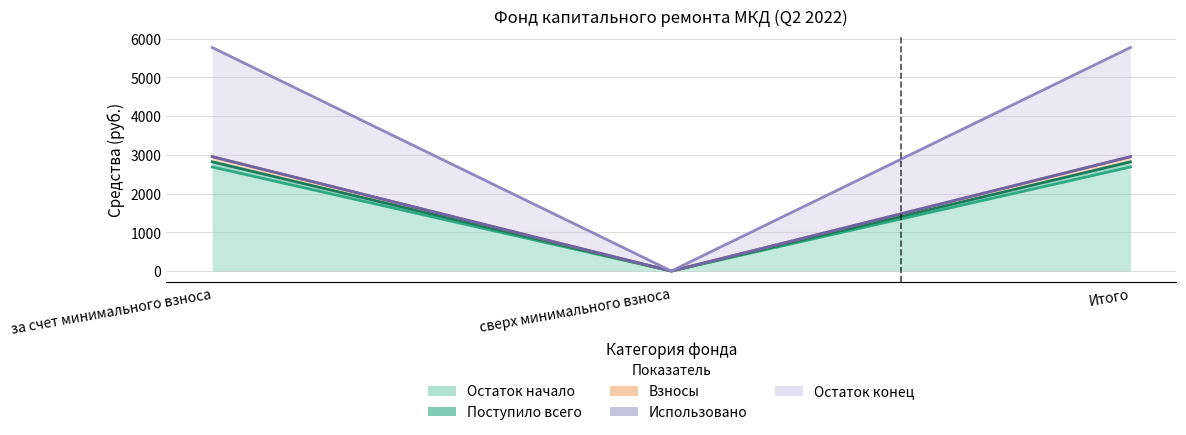

Is the value of Взносы at сверх минимального взноса greater than the value of Поступило всего at за счет минимального взноса?

No